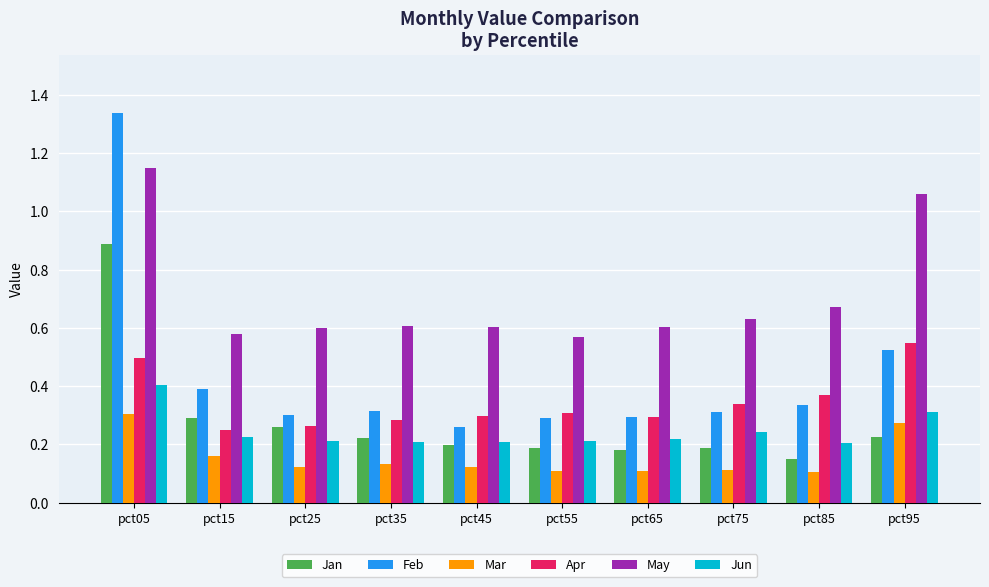

What is the sum of all Mar values?

1.5